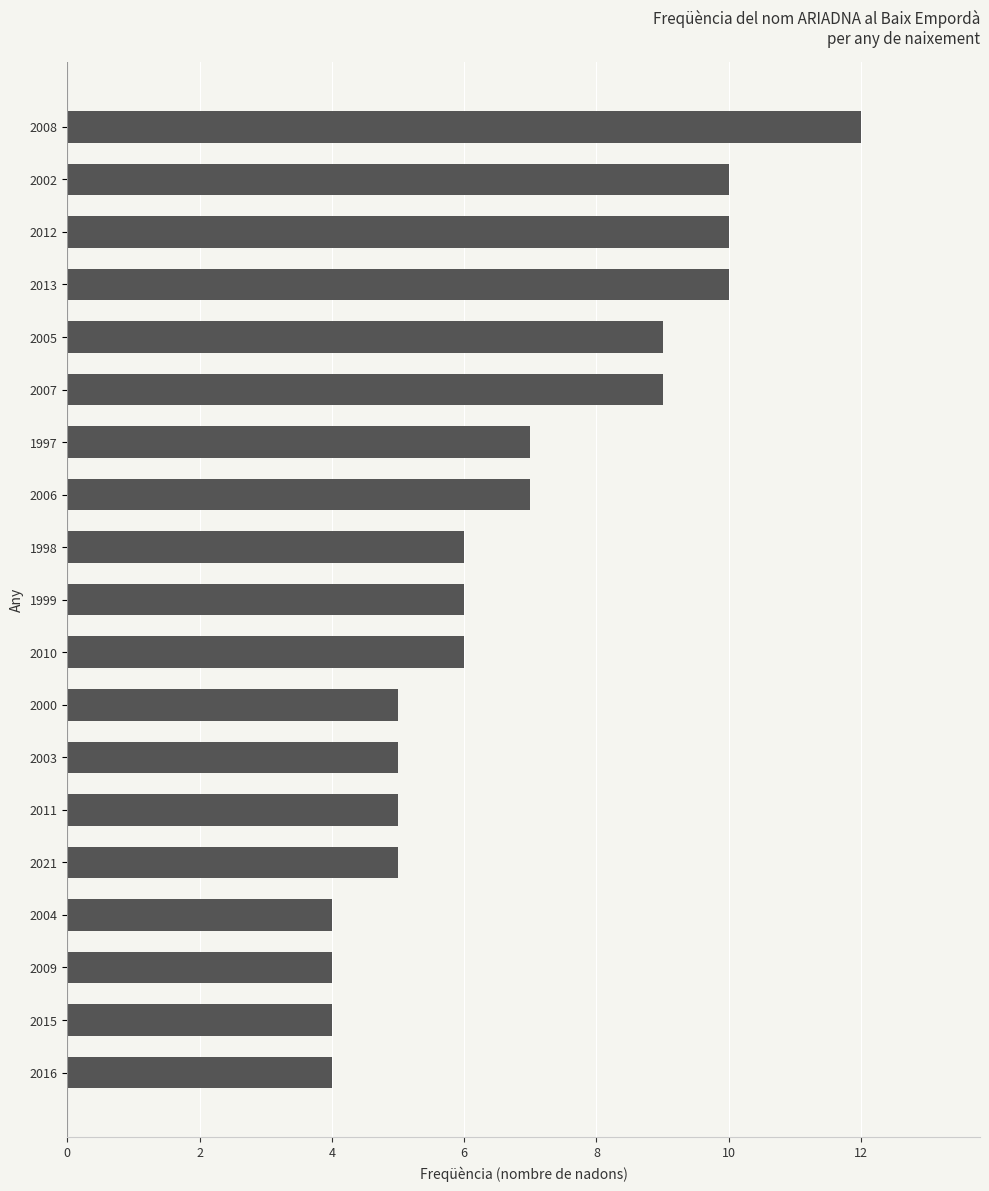

What is the sum of all values?

128